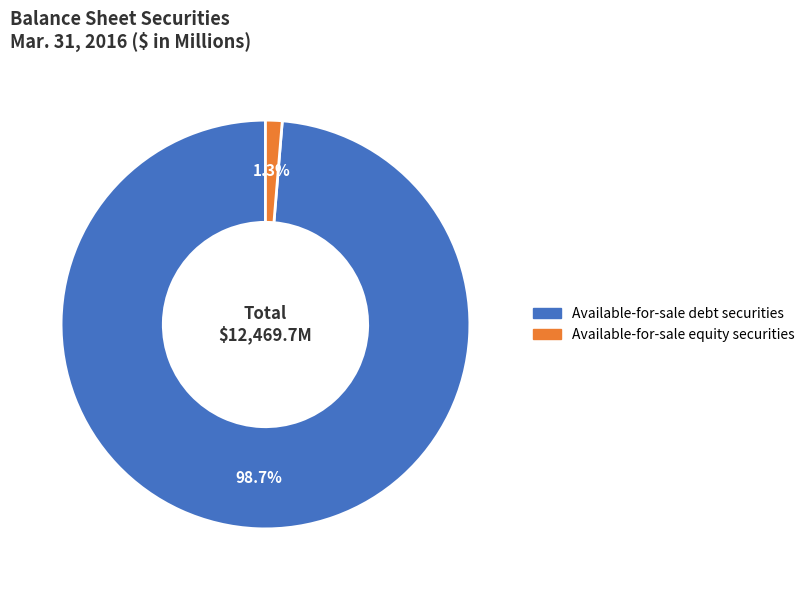

How many slices are in this pie chart?

2